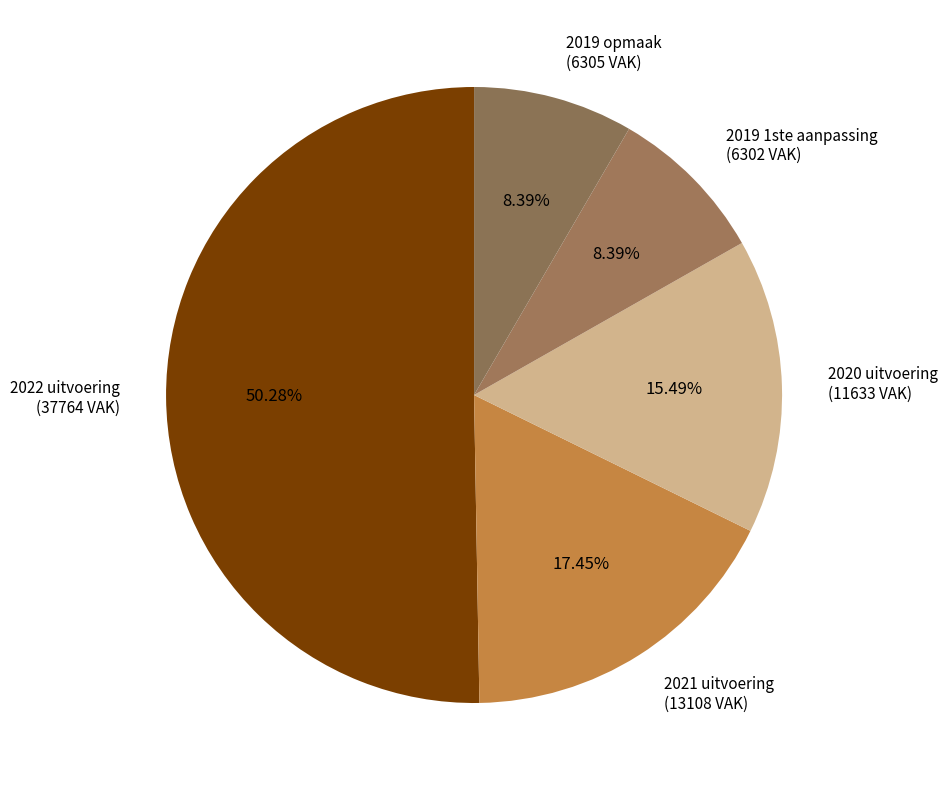

Which has a higher value, 2019 1ste aanpassing or 2022 uitvoering?

2022 uitvoering